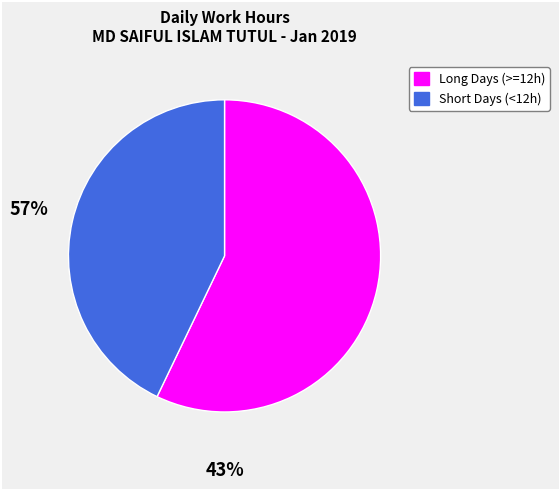

Count the number of slices in the pie.

2